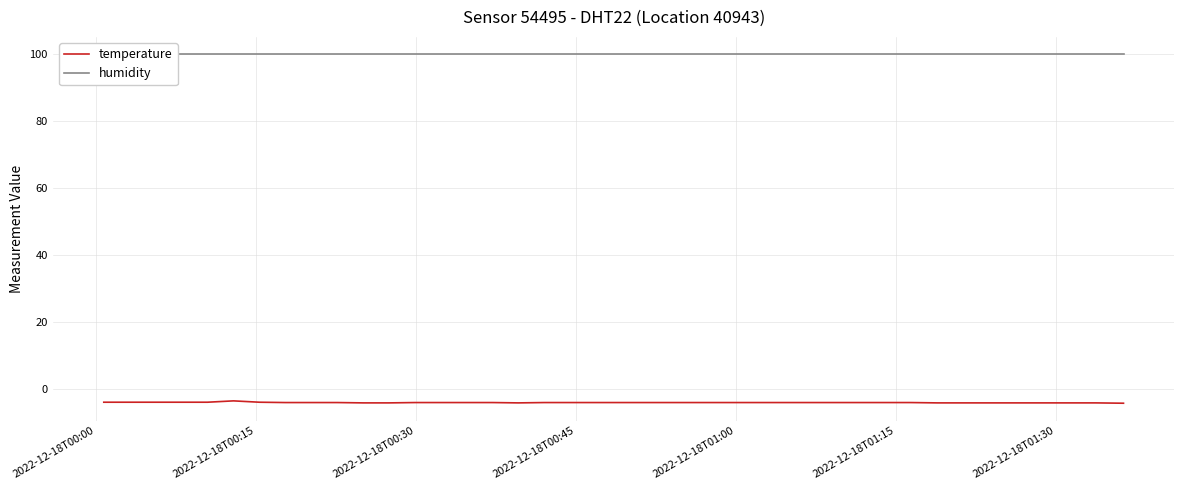

What is the sum of all humidity values?

3996.0